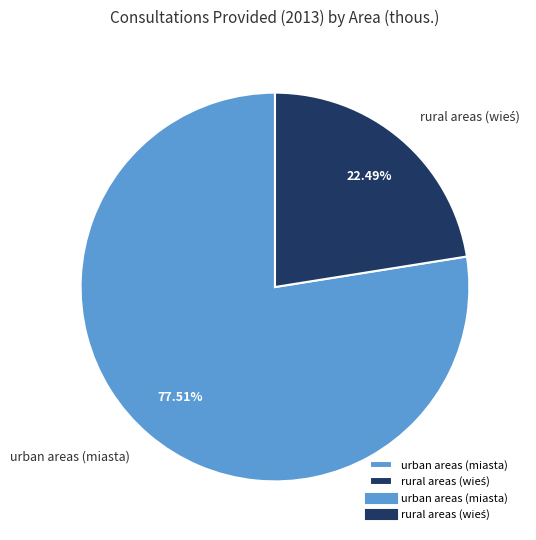

What percentage is the urban areas (miasta) slice, to the nearest percent?

78%